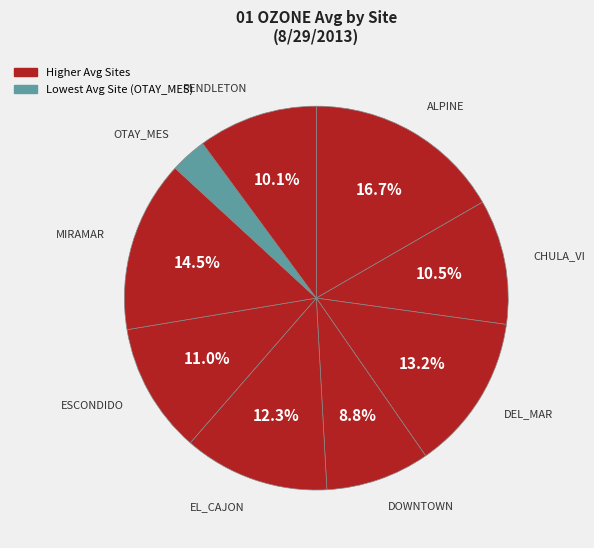

Which category has the smallest portion of the pie?

OTAY_MES